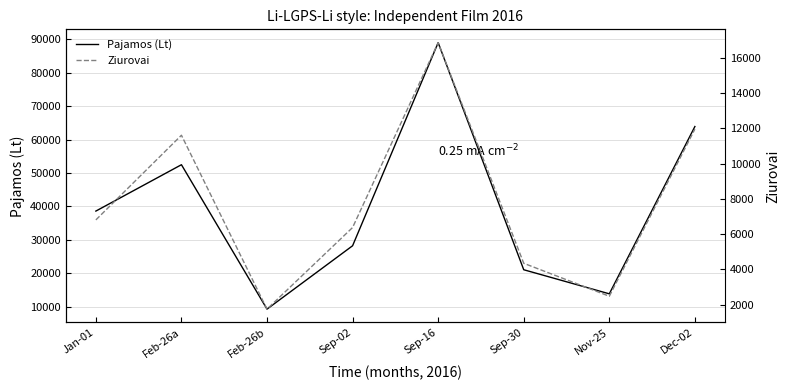

What is the minimum value for Ziurovai?

1752.0